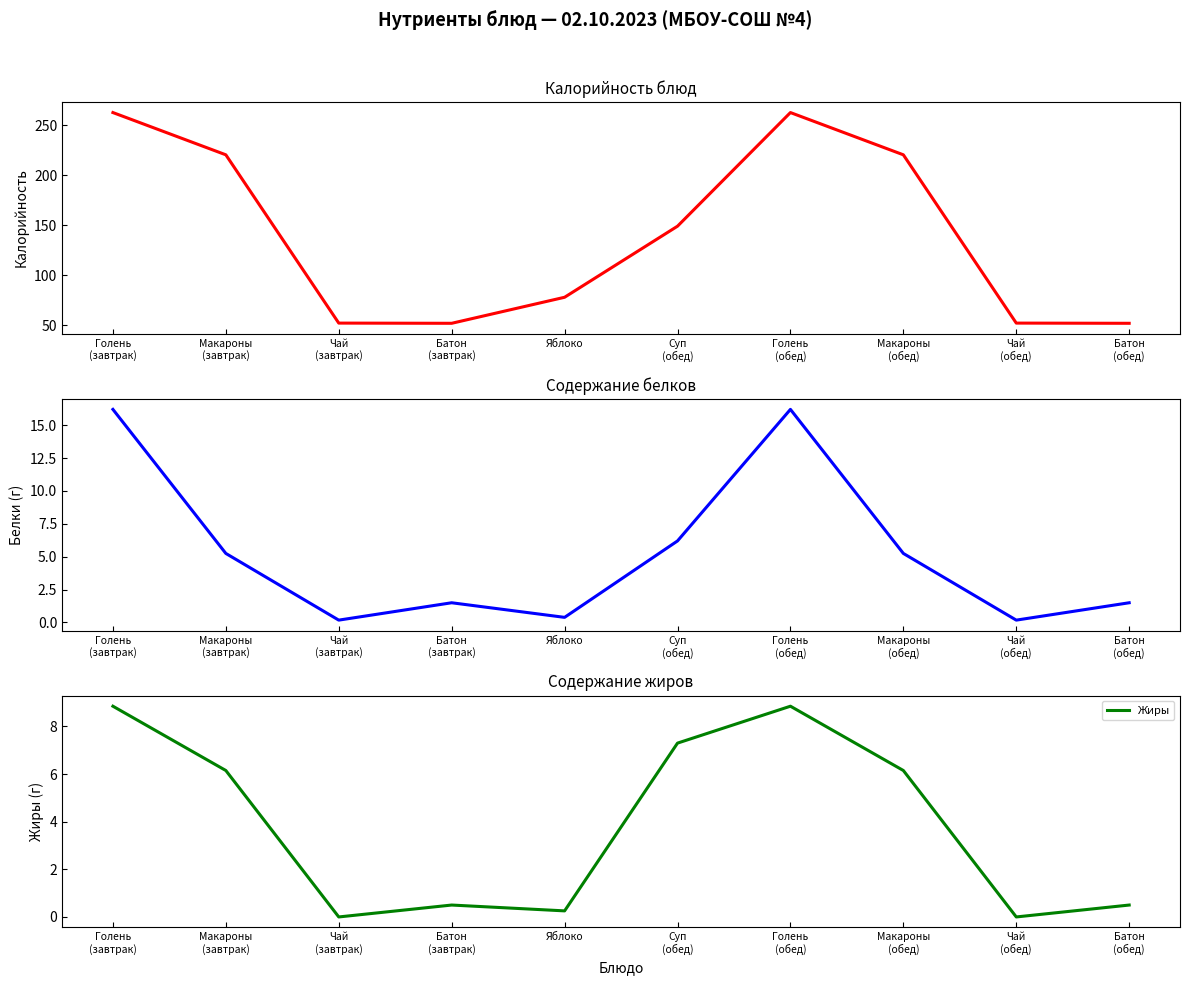

Is this an area chart (filled region under the line)?

No